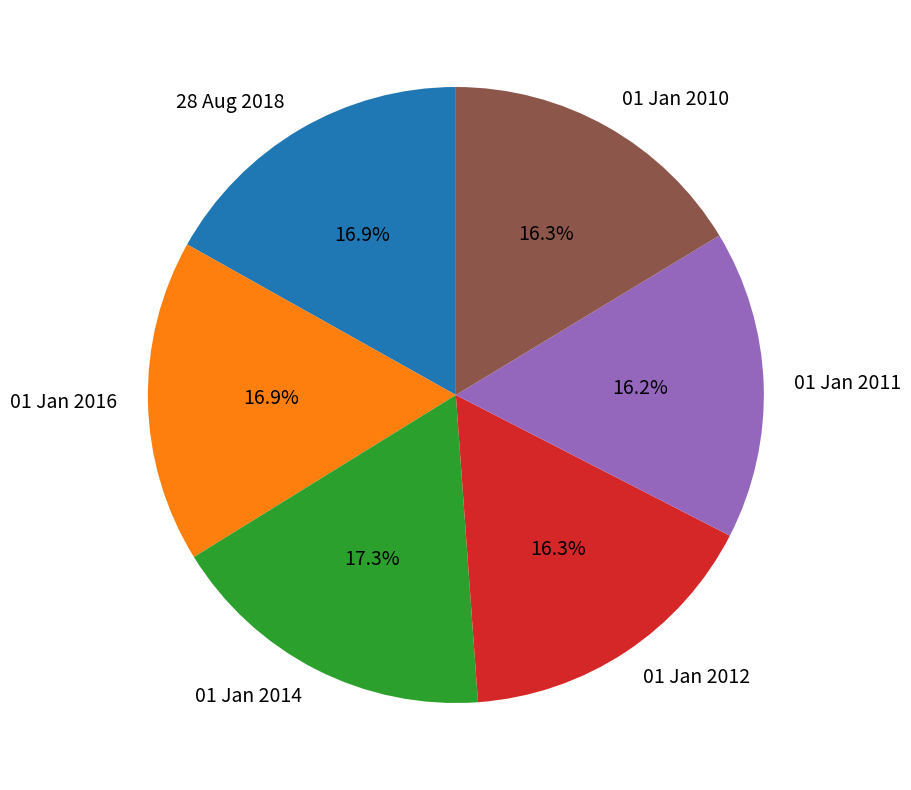

Combined, do 01 Jan 2012 and 28 Aug 2018 account for over 50%?

No